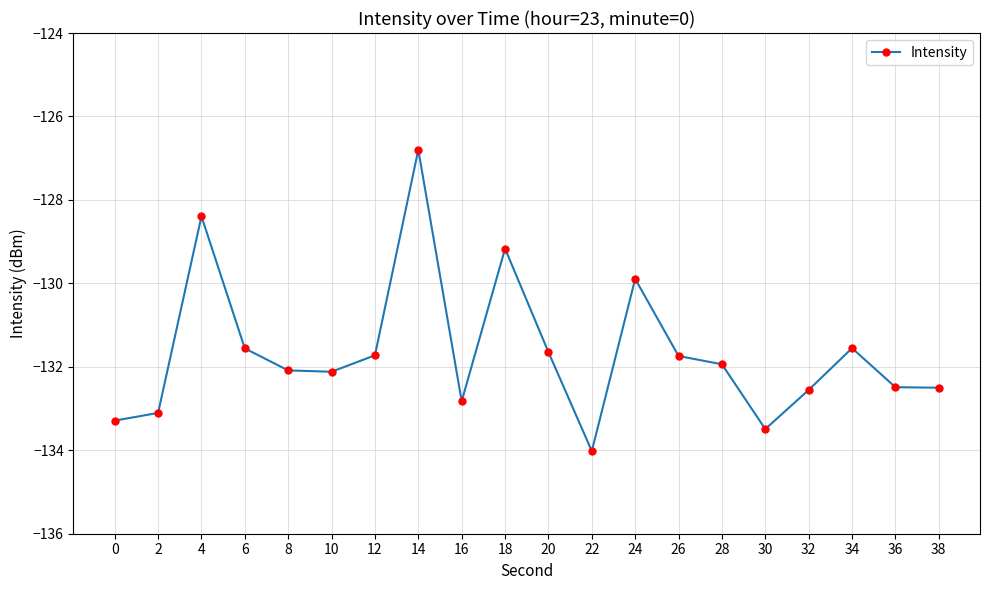

What is the smallest value displayed?

-134.0